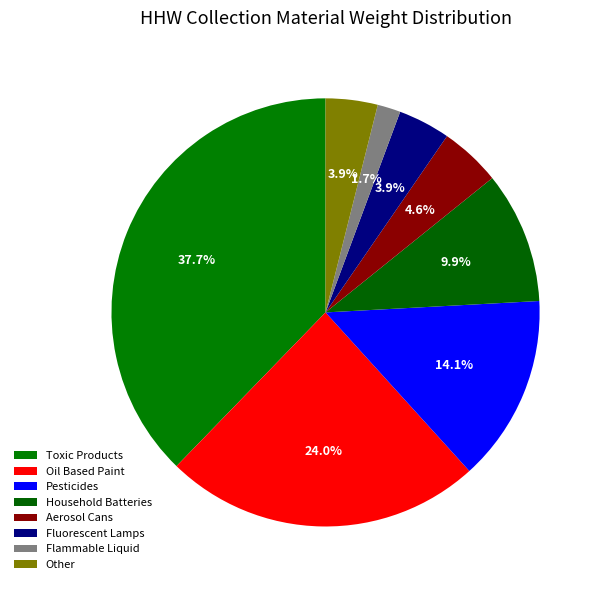

Is Aerosol Cans the majority of the pie?

No